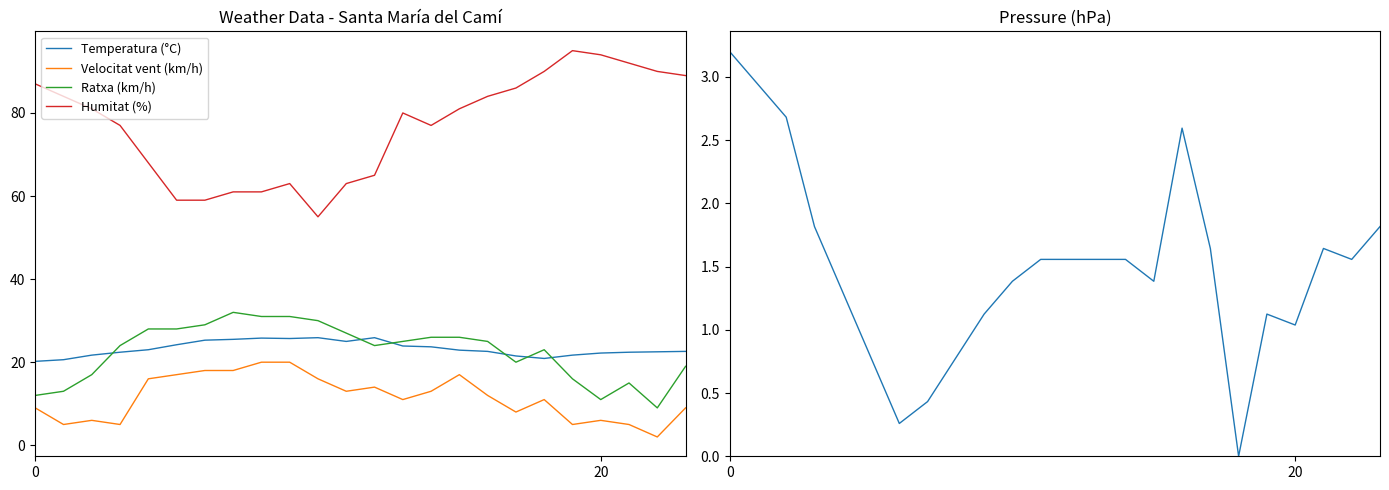

What is the label of the 6th point from the right?

18